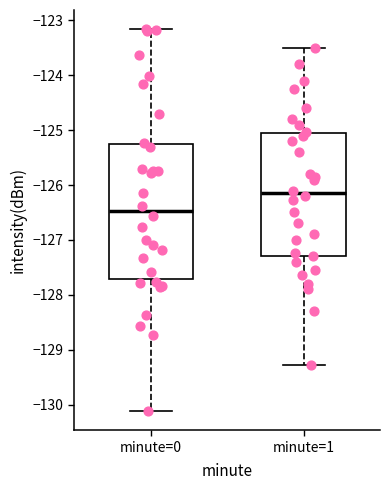

Reading left to right, read every box against the y-axis: the position of its median line, the range the box covers, and the ends of its whiskers. The values are not printed on the chart, so give them approximately, as read against the axis.

minute=0: median -126.5, box -127.7 to -125.3, whiskers -130.1 to -123.2
minute=1: median -126.1, box -127.3 to -125.1, whiskers -129.3 to -123.5